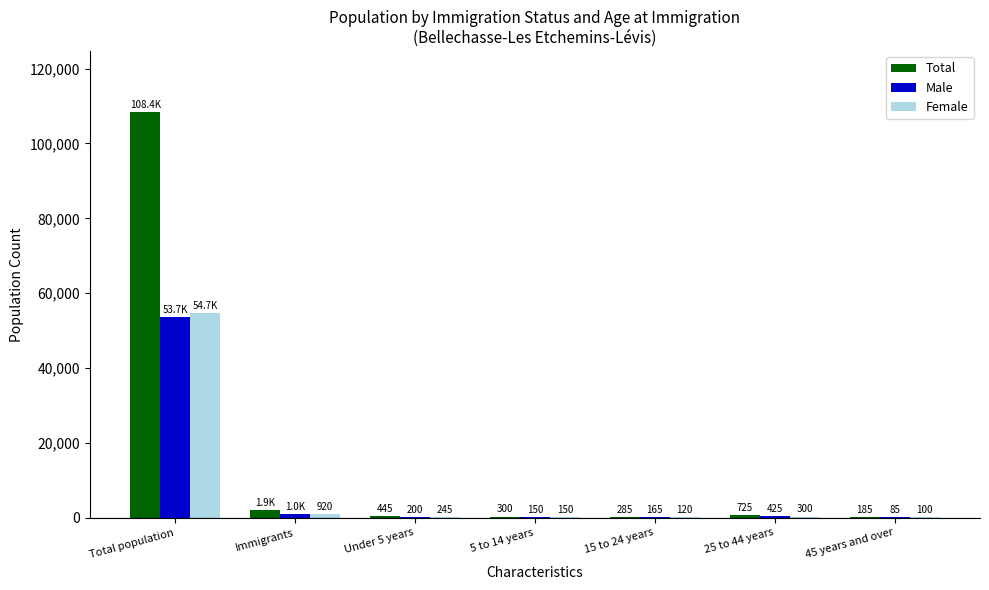

Between Under 5 years and 25 to 44 years, which series saw the biggest shift?

Total